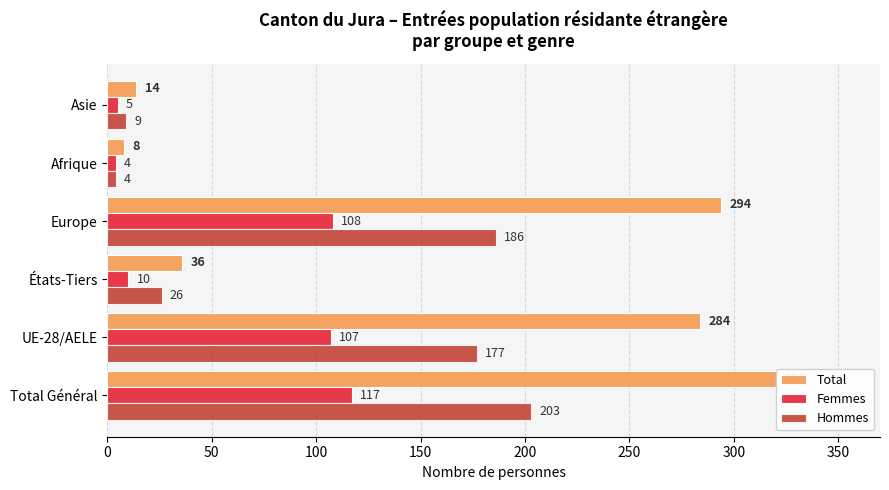

At how many categories does at least one series exceed 212?

3